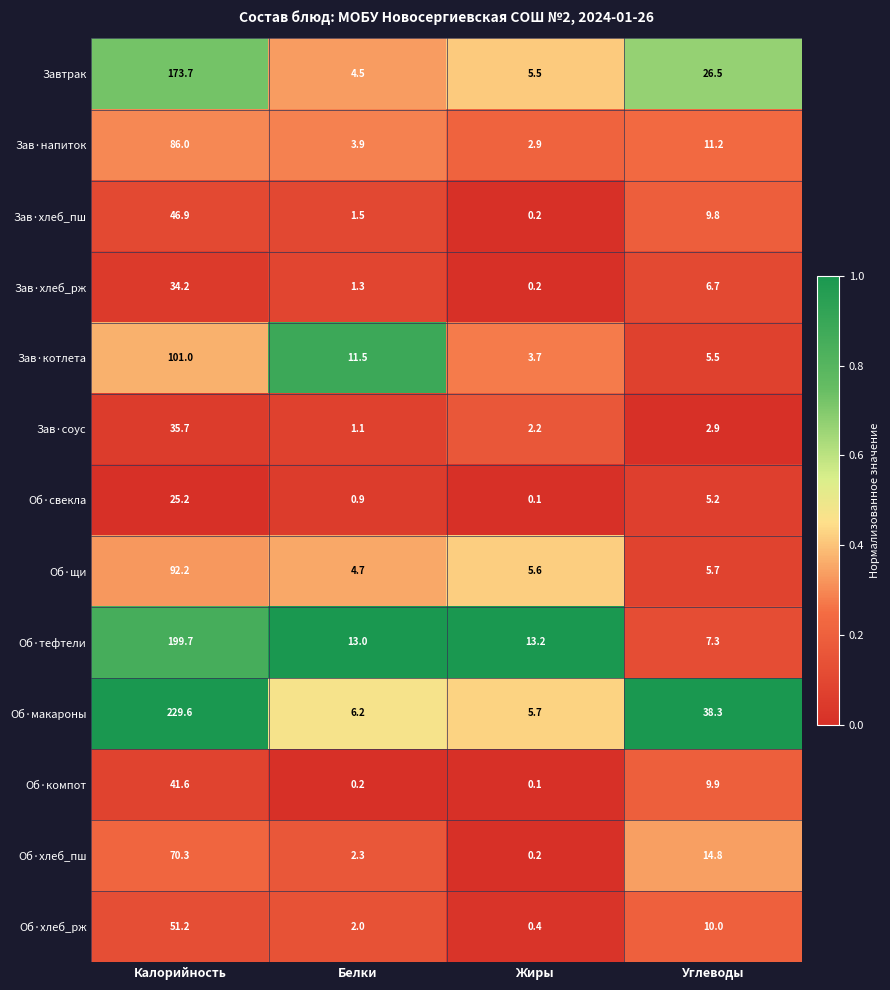

True or false: Об·компот has a value of 4.9 at Углеводы.

False